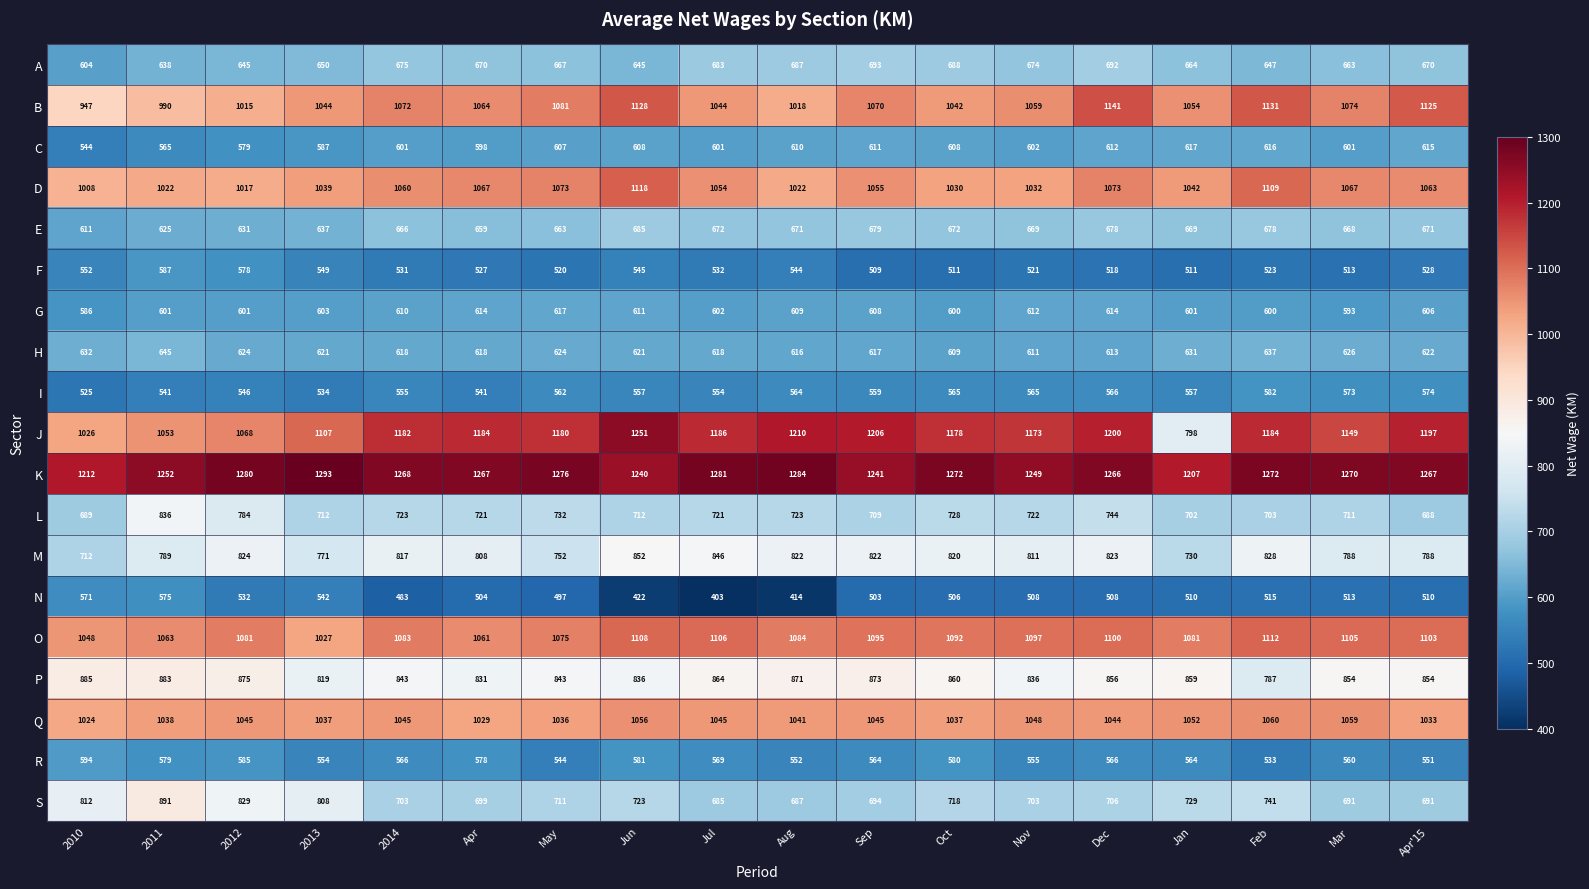

At 2012, list the series in order from smallest to largest.

N, I, F, C, R, G, H, E, A, L, M, S, P, B, D, Q, J, O, K